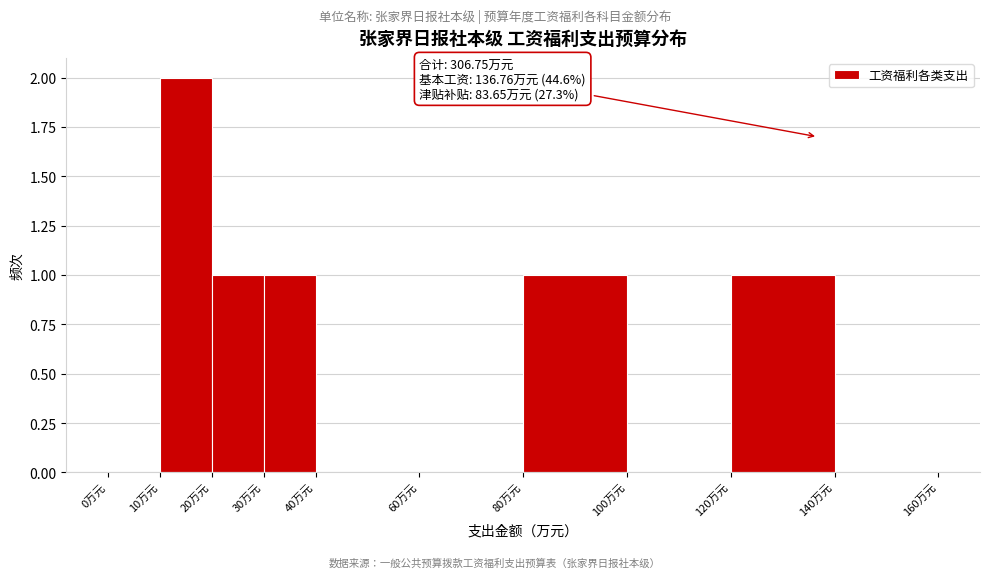

Which range on the x-axis has the tallest bar?

10 to 20